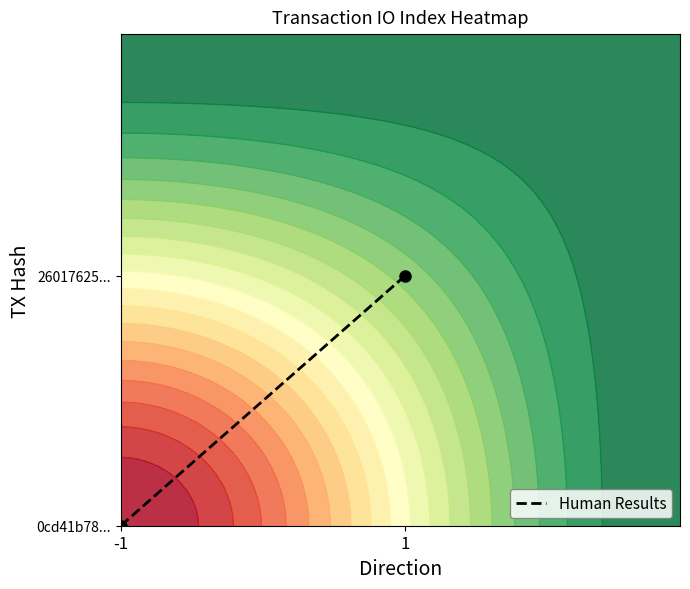

List the labels in order of value, smallest first.

-1, 1